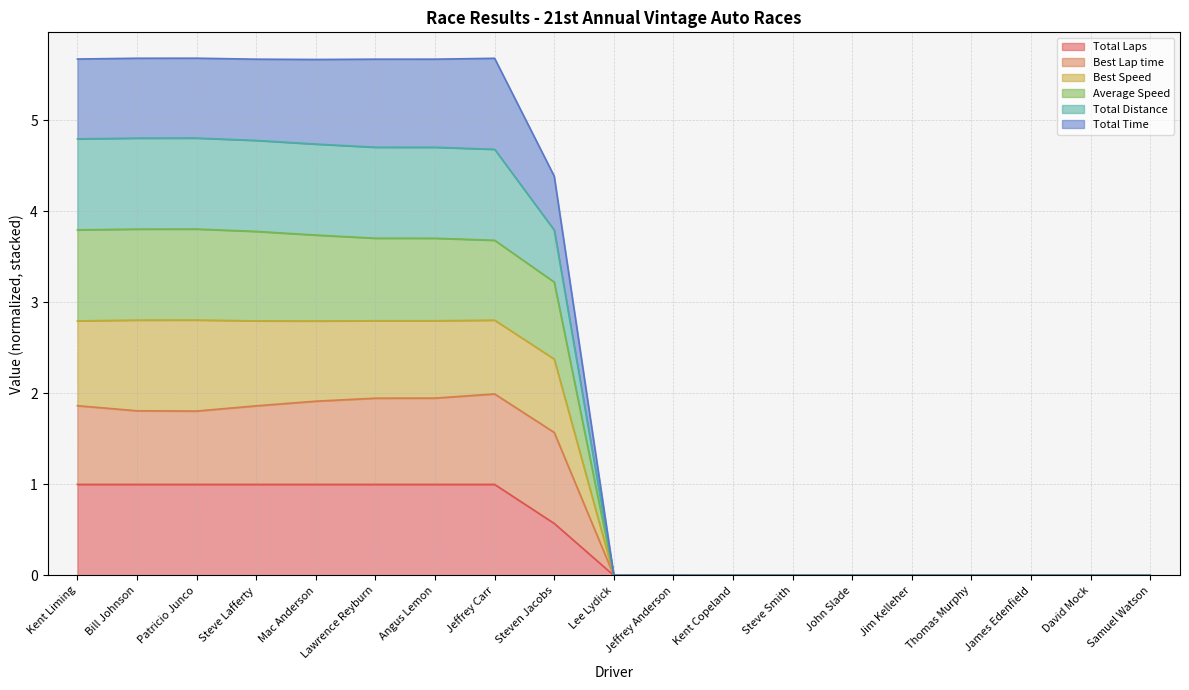

How many lines are shown in the chart?

6